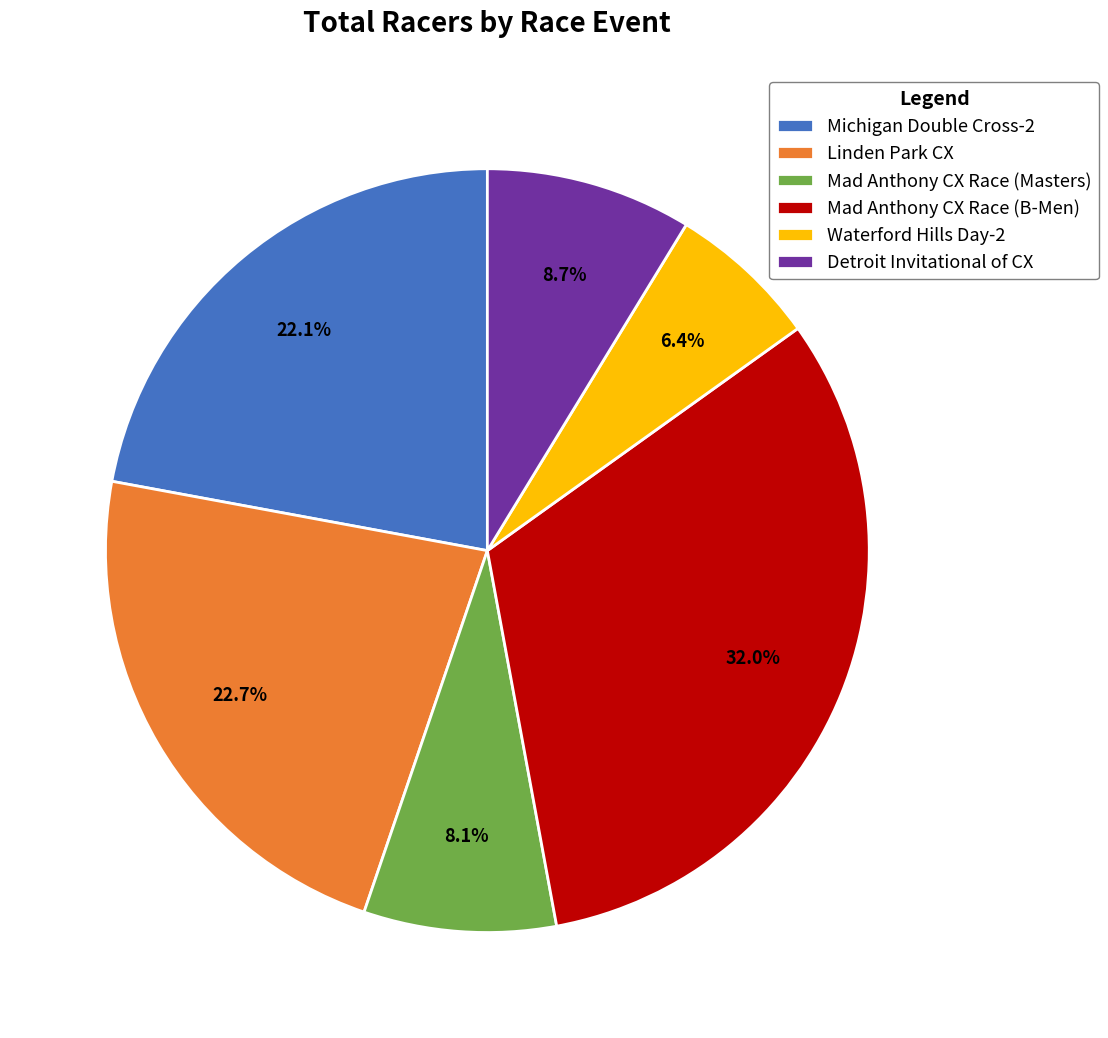

Do Waterford Hills Day-2 and Mad Anthony CX Race (B-Men) together represent more than half of the pie?

No